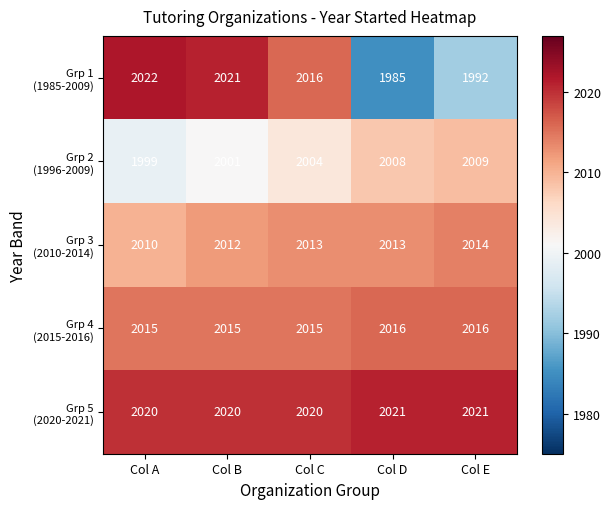

At which category is the sum across all series the highest?

Col B